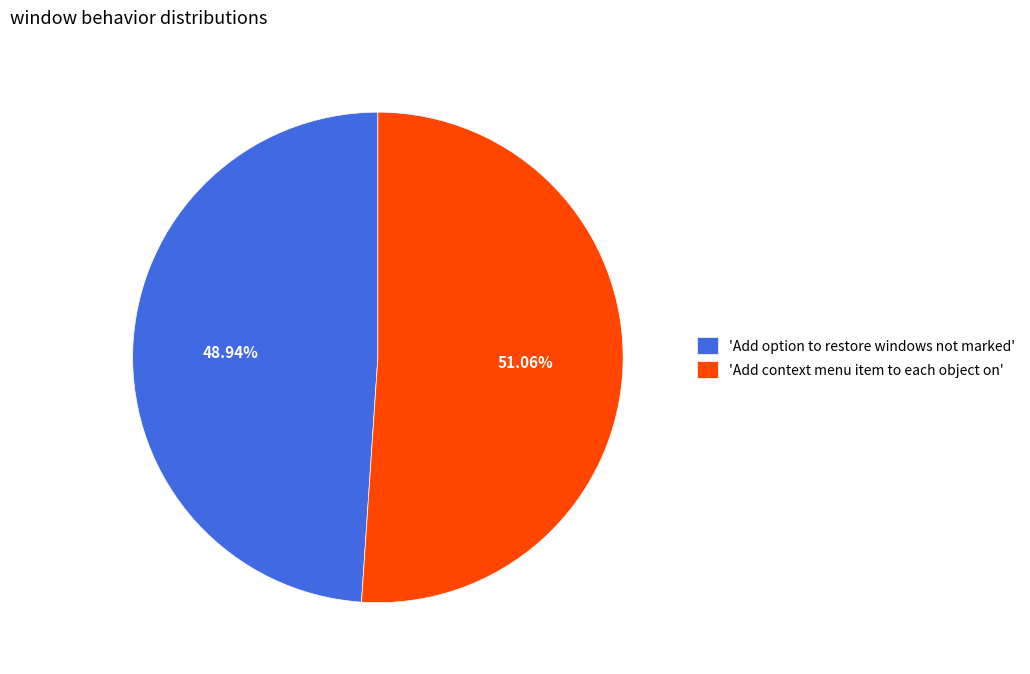

Is the sum of 'Add option to restore windows not marked' and 'Add context menu item to each object on' greater than half?

Yes